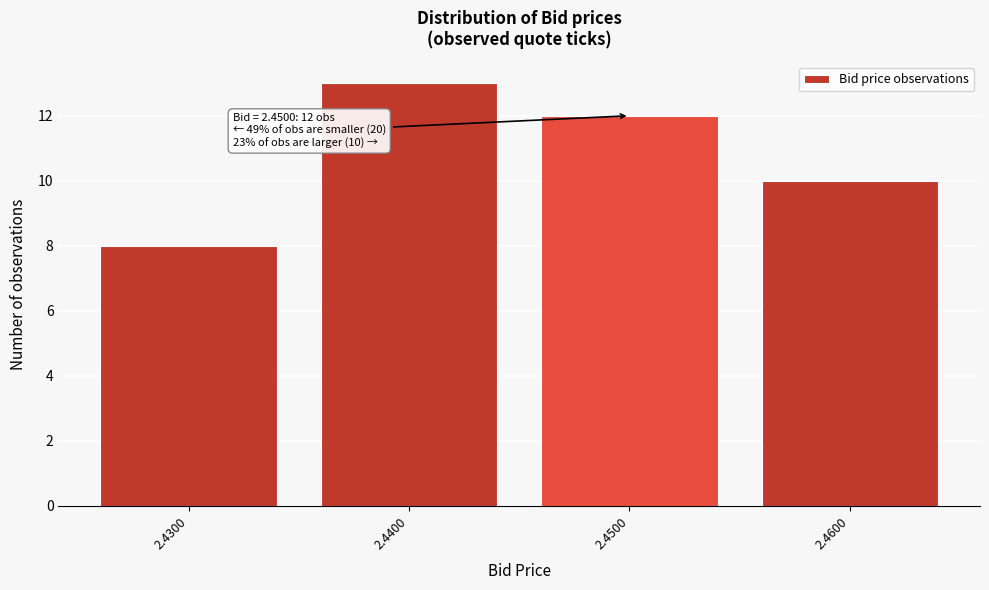

Over which range of the x-axis is the bar tallest?

2.435 to 2.445